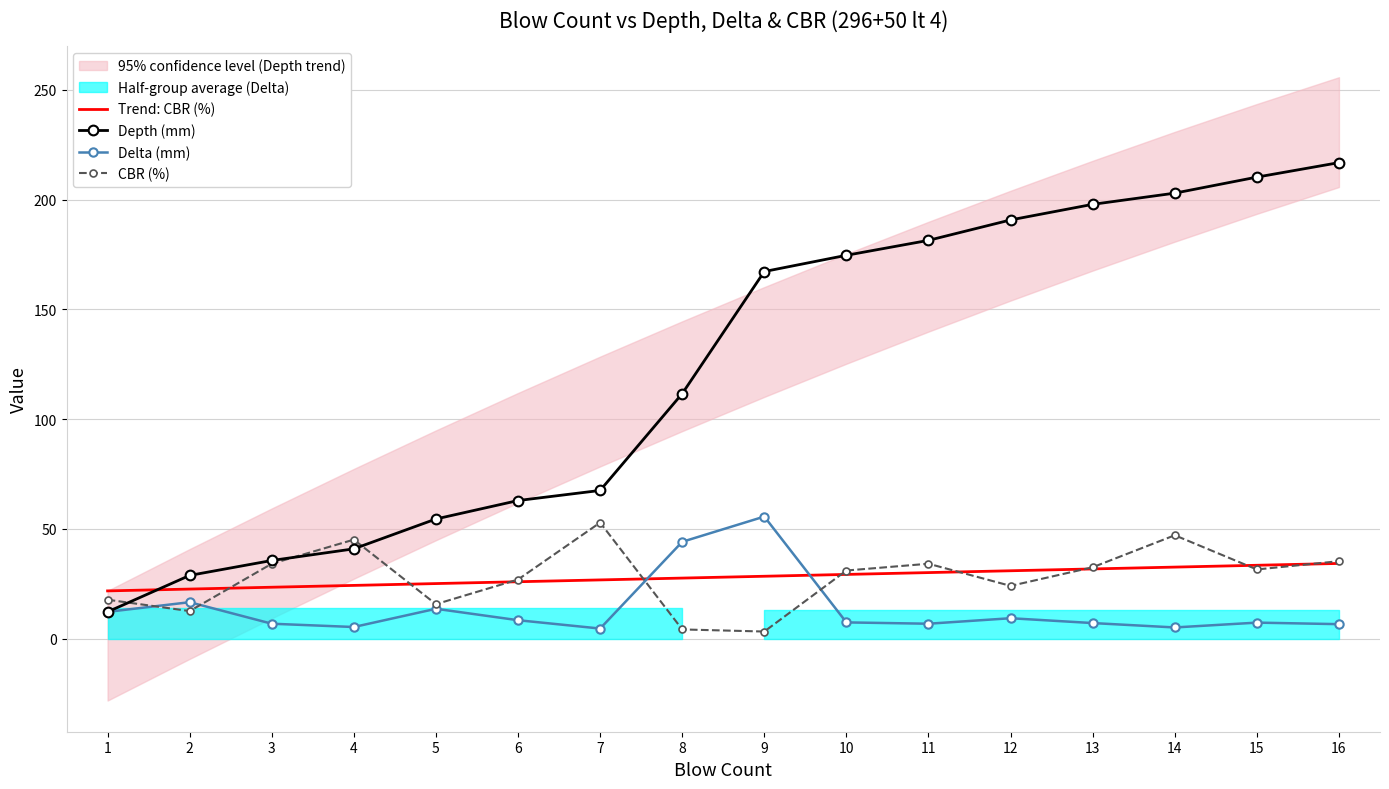

How many lines are shown in the chart?

4